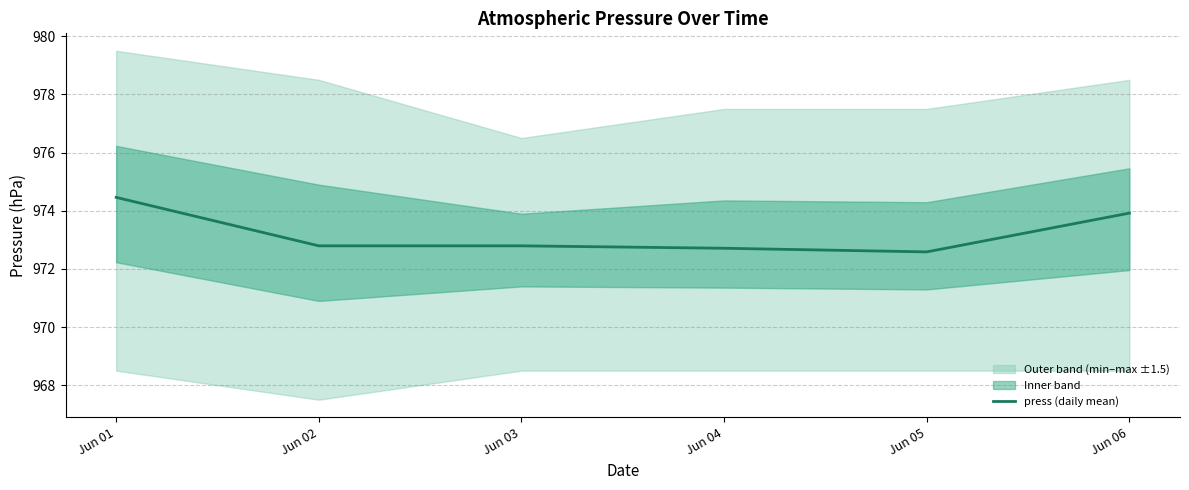

List the labels in order of value, largest first.

Jun 01, Jun 06, Jun 02, Jun 03, Jun 04, Jun 05